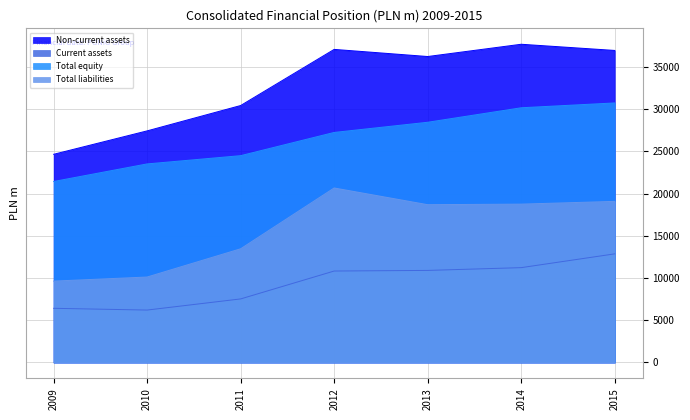

How many lines are shown in the chart?

4